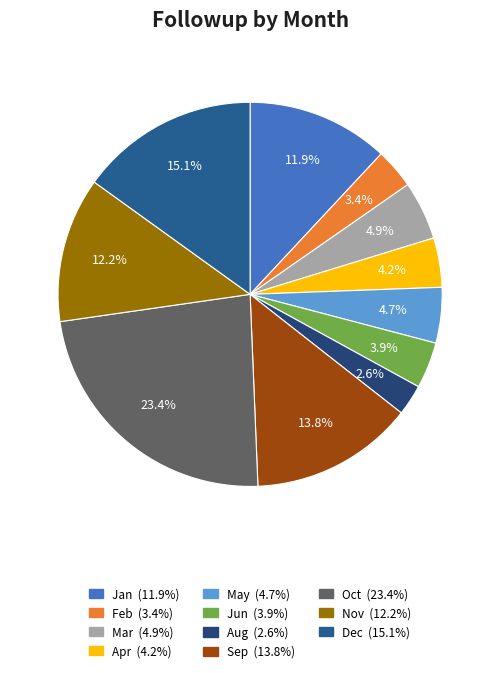

What is the largest slice in the pie chart?

Oct